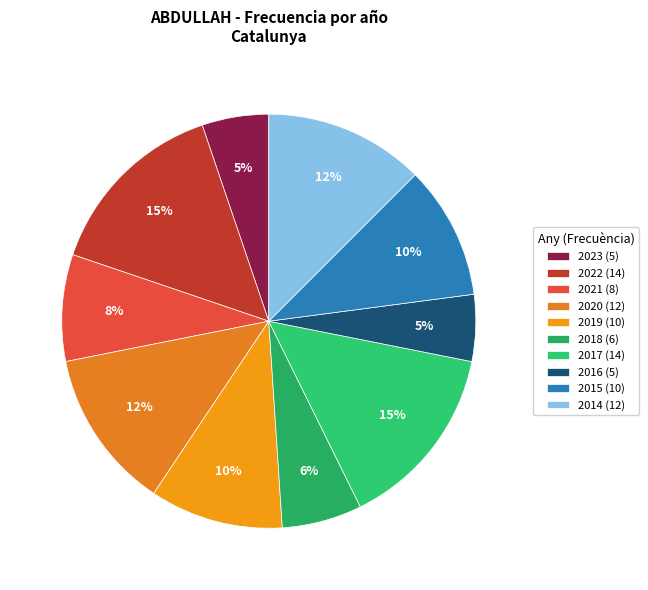

Does 2015 represent more than half of the total?

No